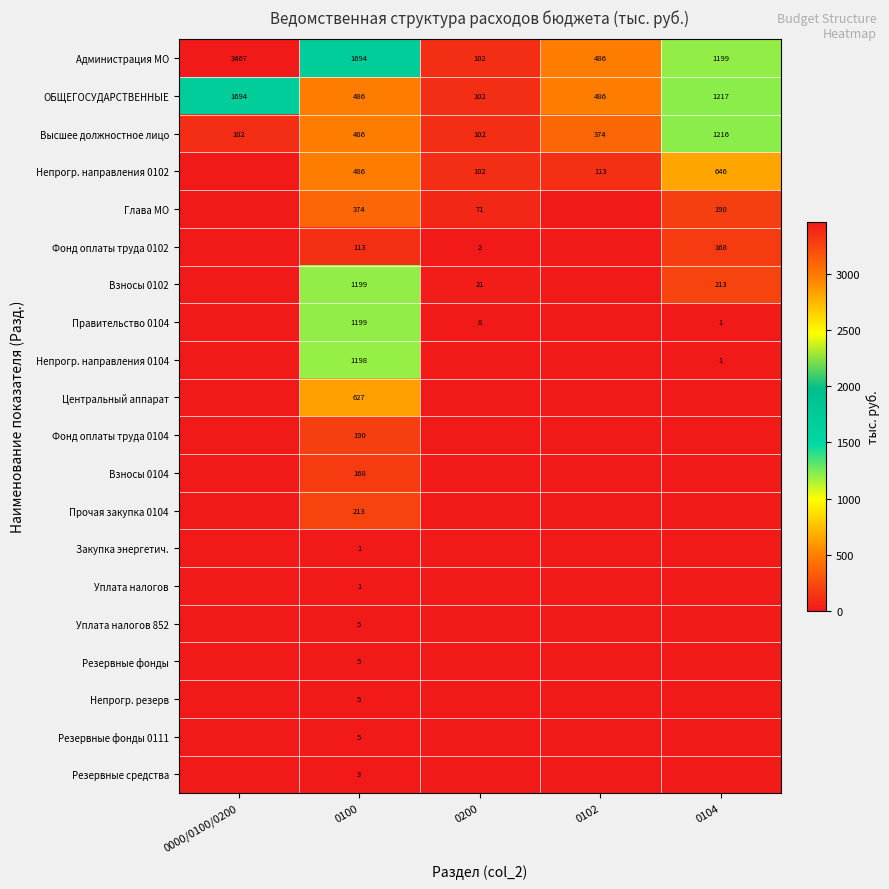

What is the total value across all series at 0100?

8458